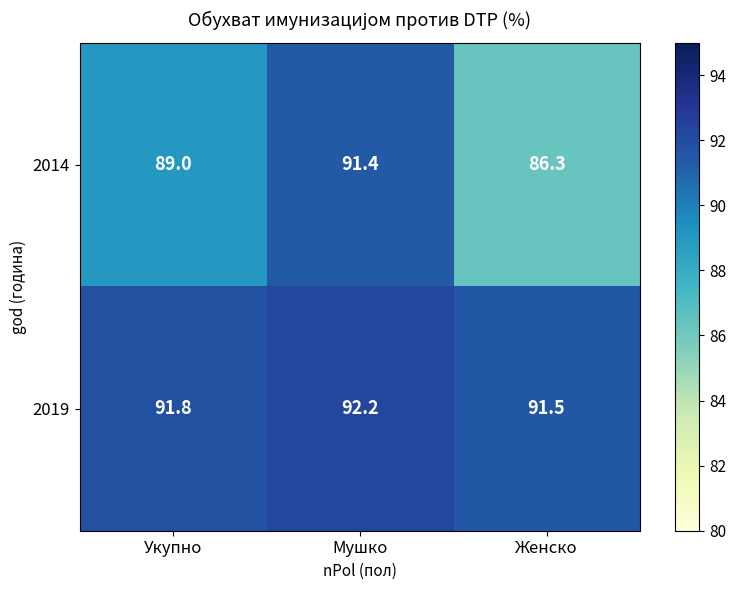

Rank the series by their average value, from lowest to highest.

2014, 2019